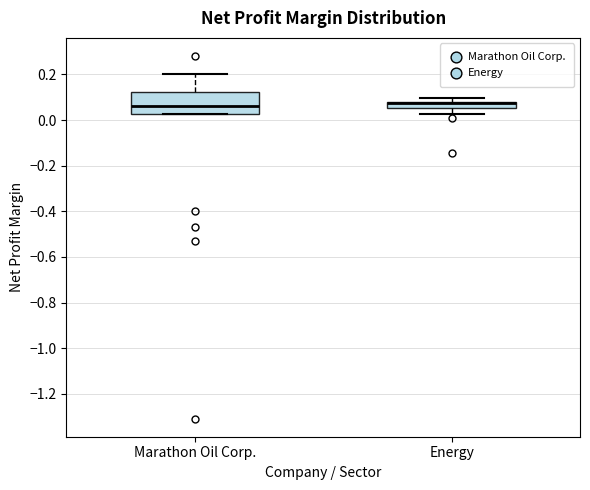

Comparing the boxes themselves (not the whiskers), which one is the tallest?

Marathon Oil Corp.